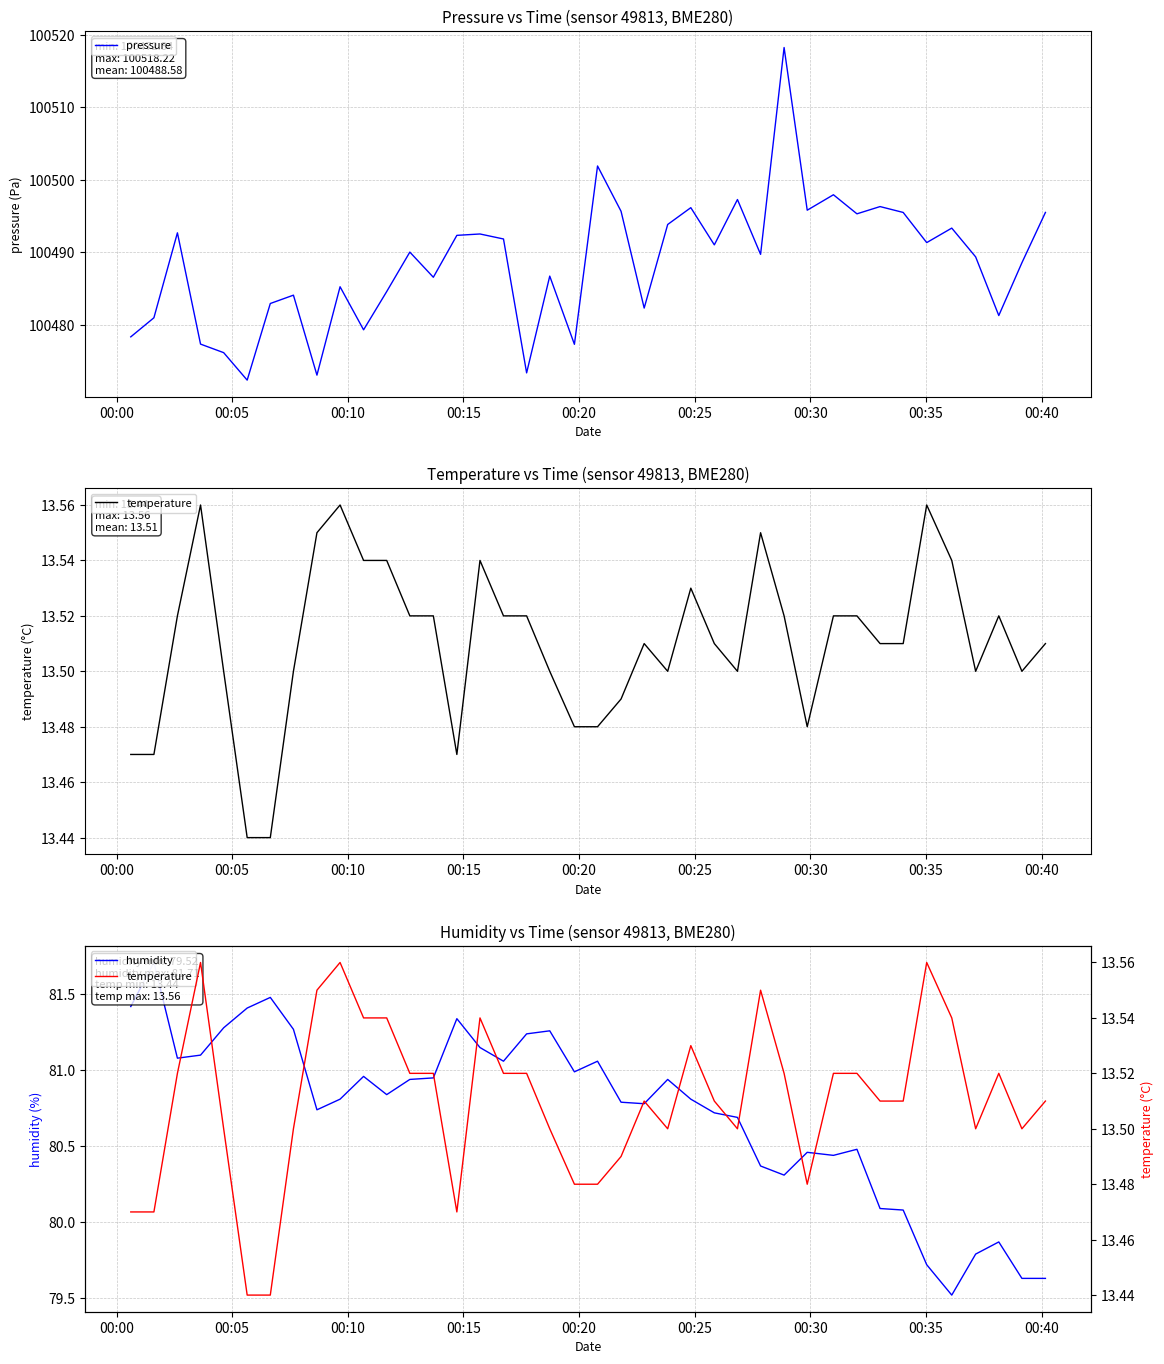

Rank the series at 00:35 from highest to lowest value.

pressure, humidity, temperature